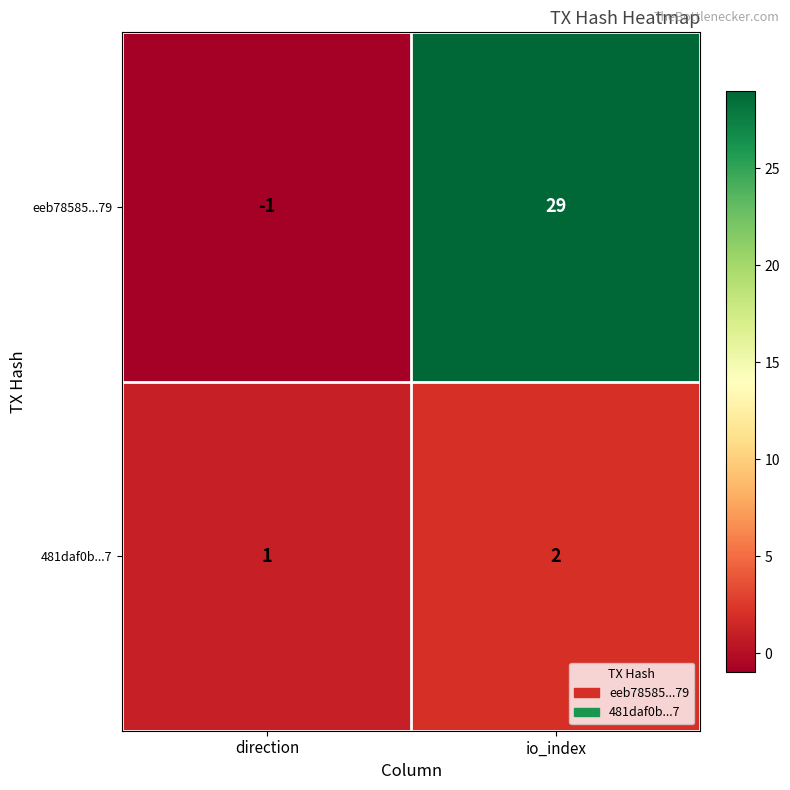

At how many categories does at least one series exceed 0?

2